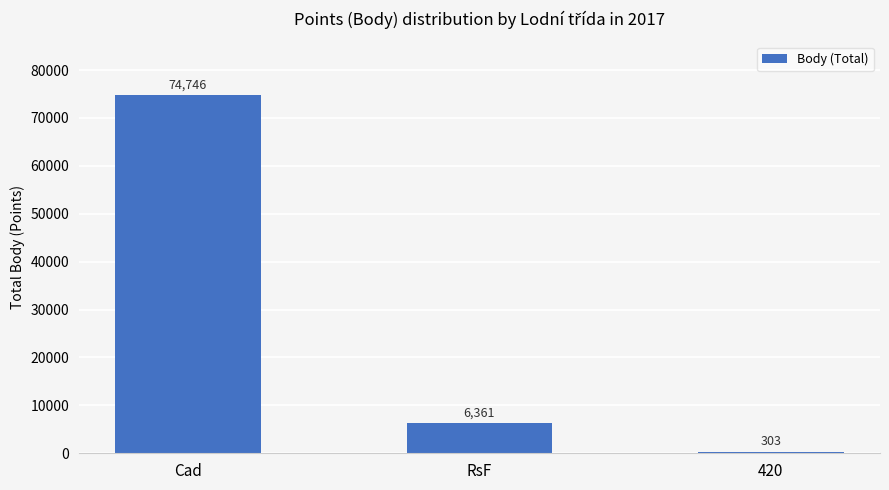

What is the minimum value shown in the chart?

303